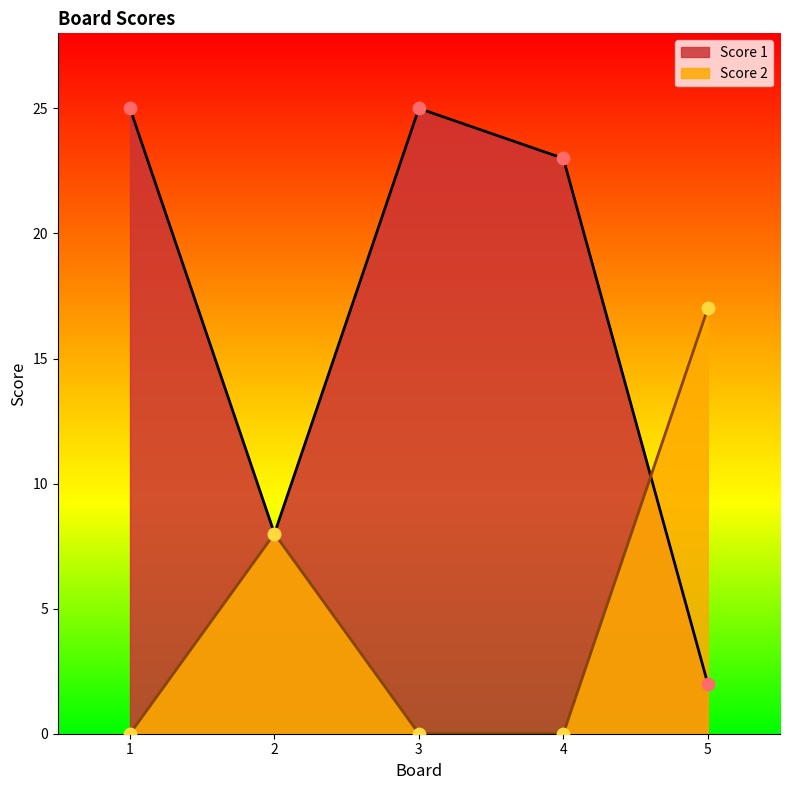

Which series has the largest total across all categories?

Score 1